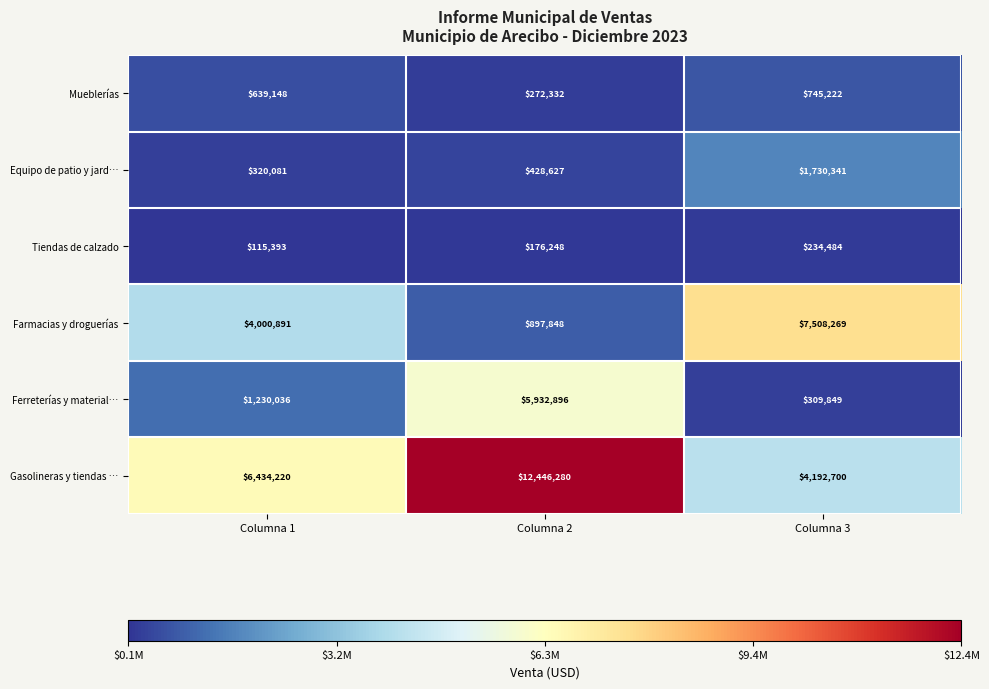

What is the spread (max minus min) of values at Columna 3?

7273785